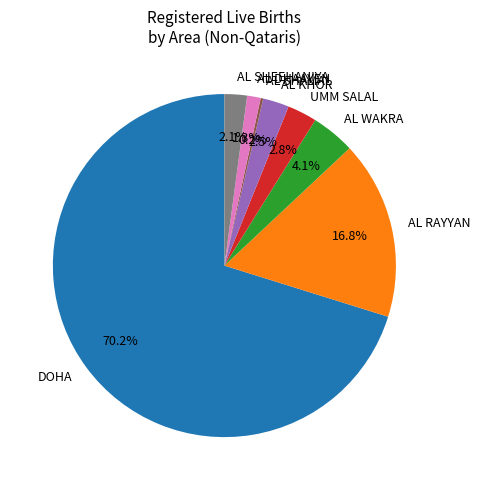

Approximately how many times larger is the value at AL RAYYAN compared to UMM SALAL?

6.0